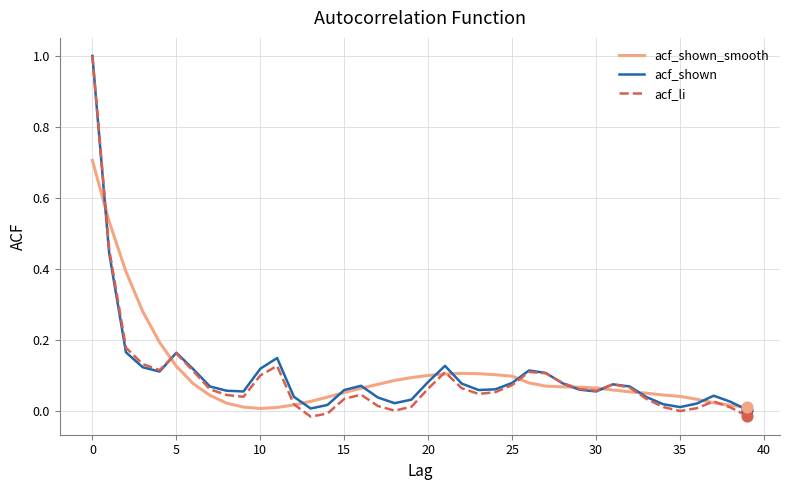

What is the highest value of the acf_li series?

1.0